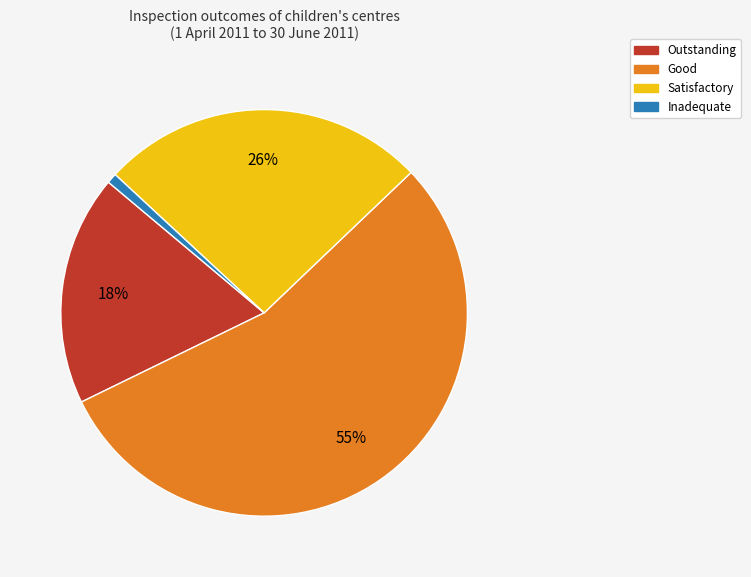

Rank the categories by value from highest to lowest.

Good, Satisfactory, Outstanding, Inadequate